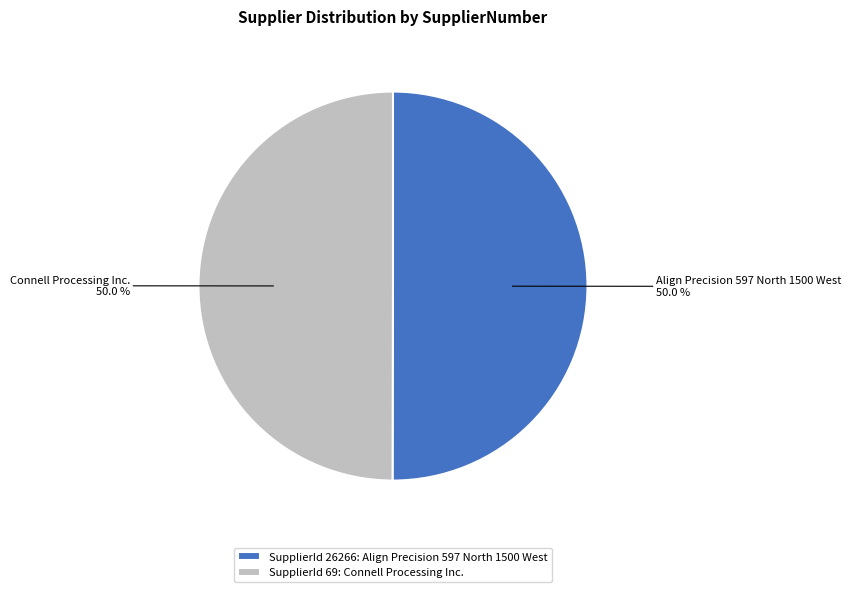

Count the number of slices in the pie.

2